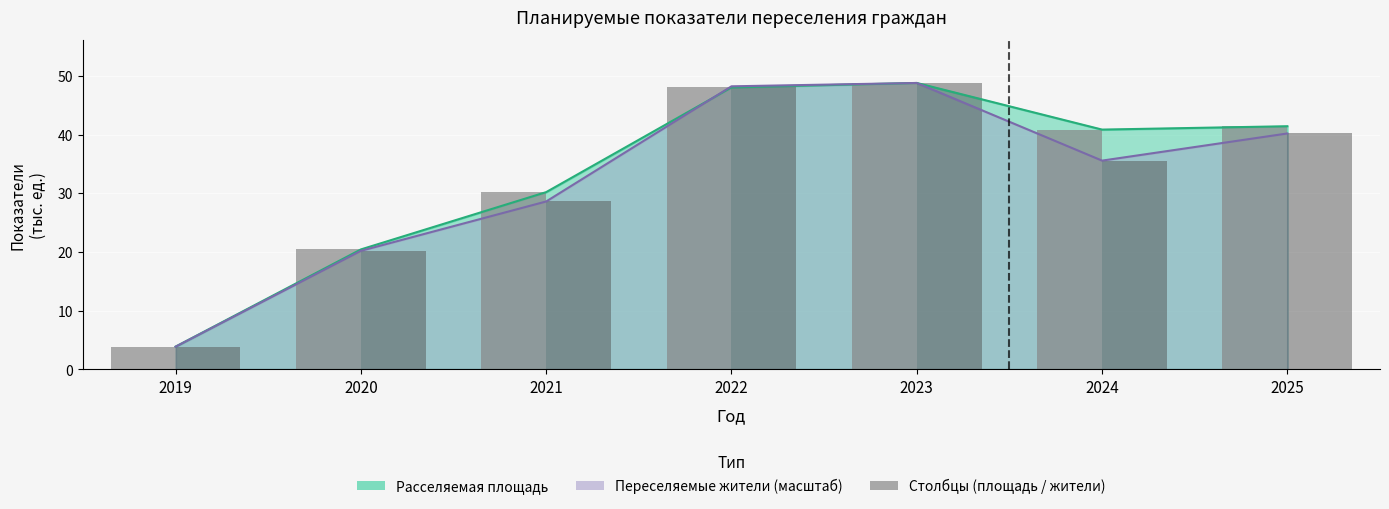

The value of Площадь (тыс. кв.м, столбцы) at 2023 is 48.8. True or false?

True